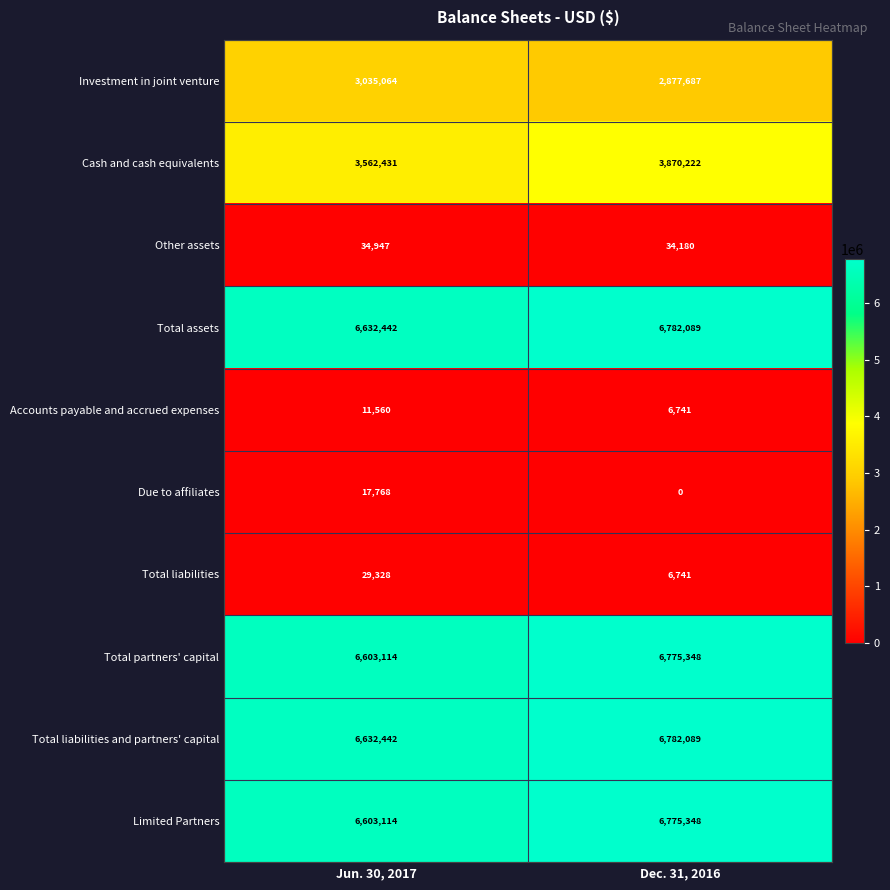

Is it true that Other assets equals 52506 at Dec. 31, 2016?

False